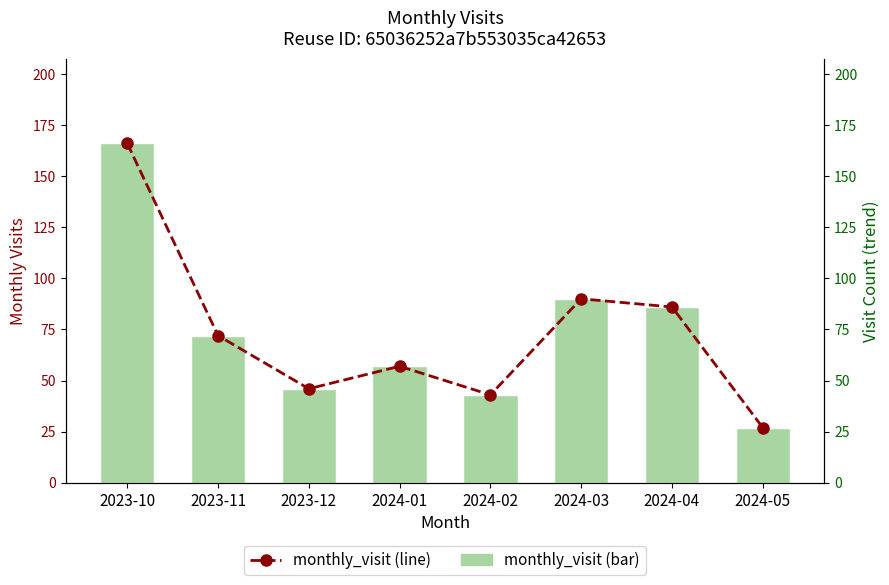

Count the number of data series in this chart.

2